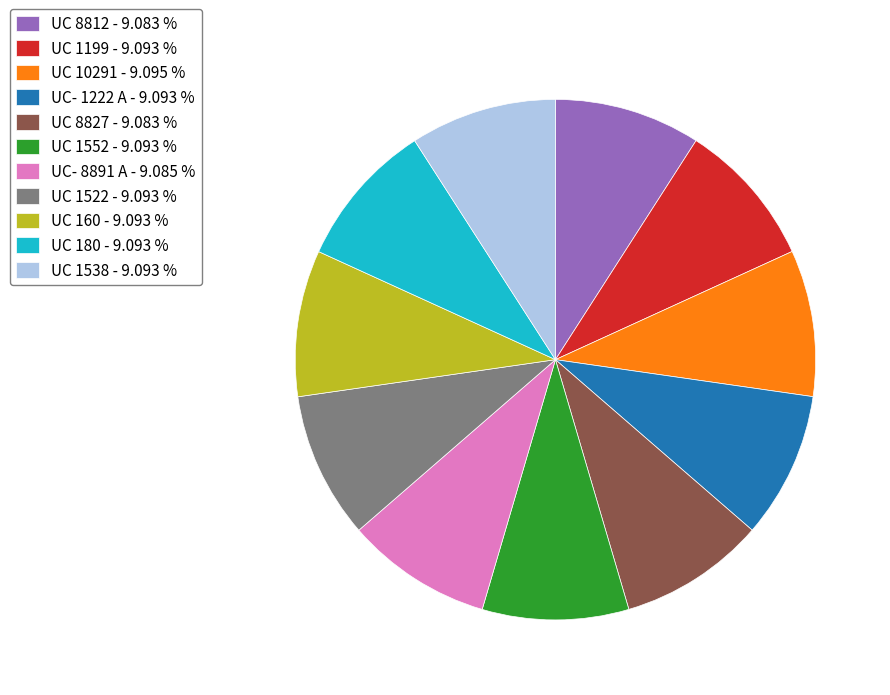

Is it true that UC 10291 is 2% of the pie?

False